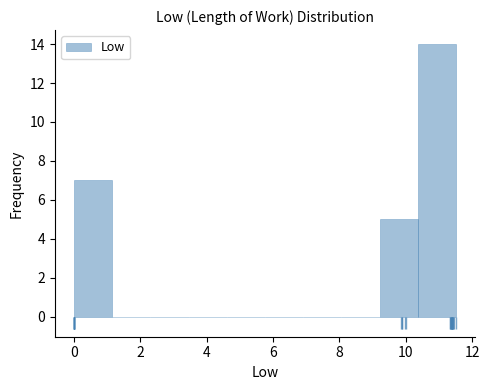

What is the height of the bar covering 0.0 to 1.2 on the x-axis? Neither the bar edges nor the heights are printed on the chart, so give them approximately, as read against the axes.

7